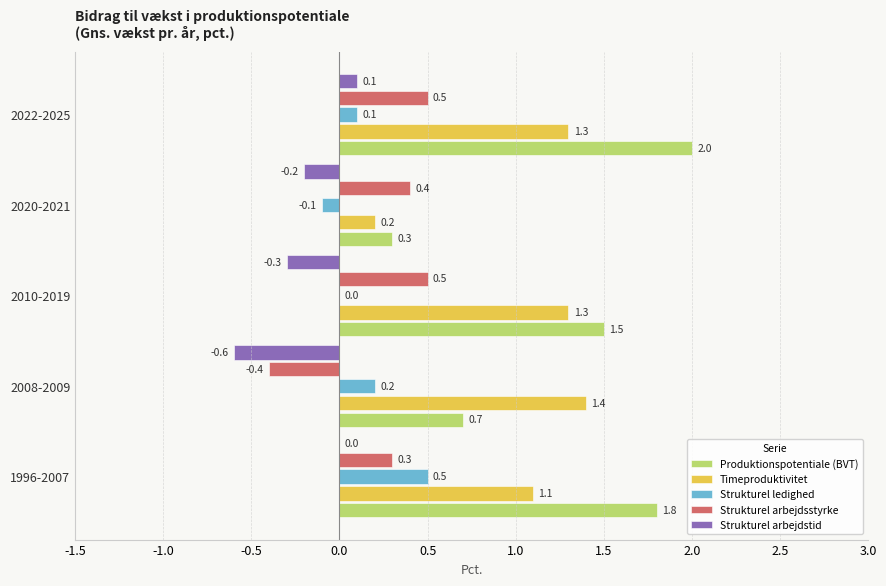

At which category is the sum across all series the highest?

2022-2025